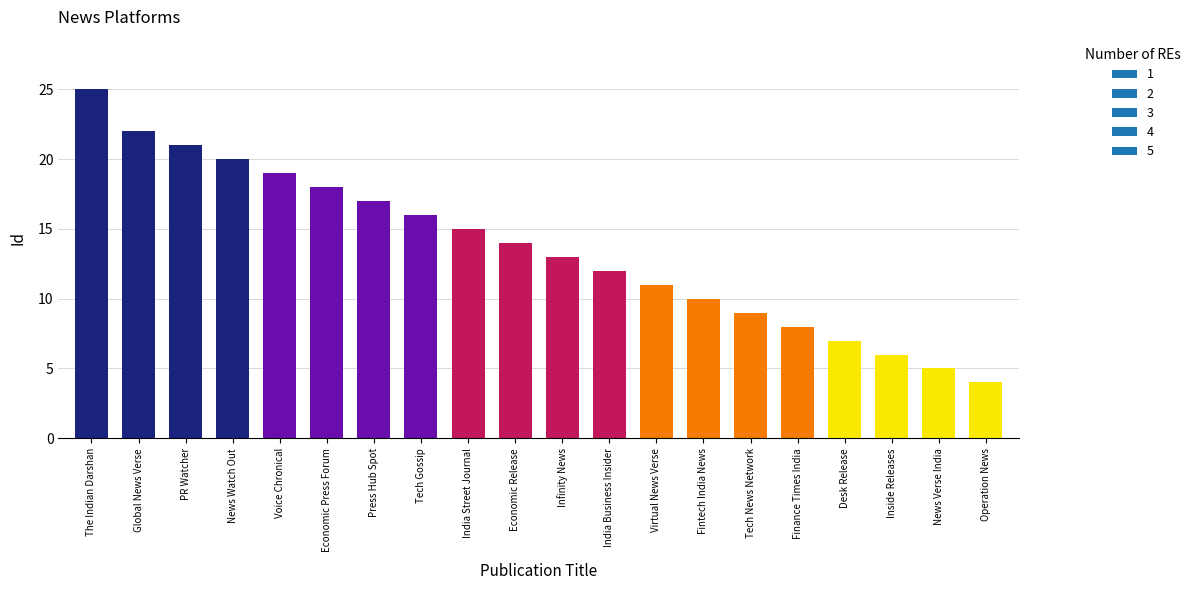

Which label corresponds to the largest value in the chart?

The Indian Darshan